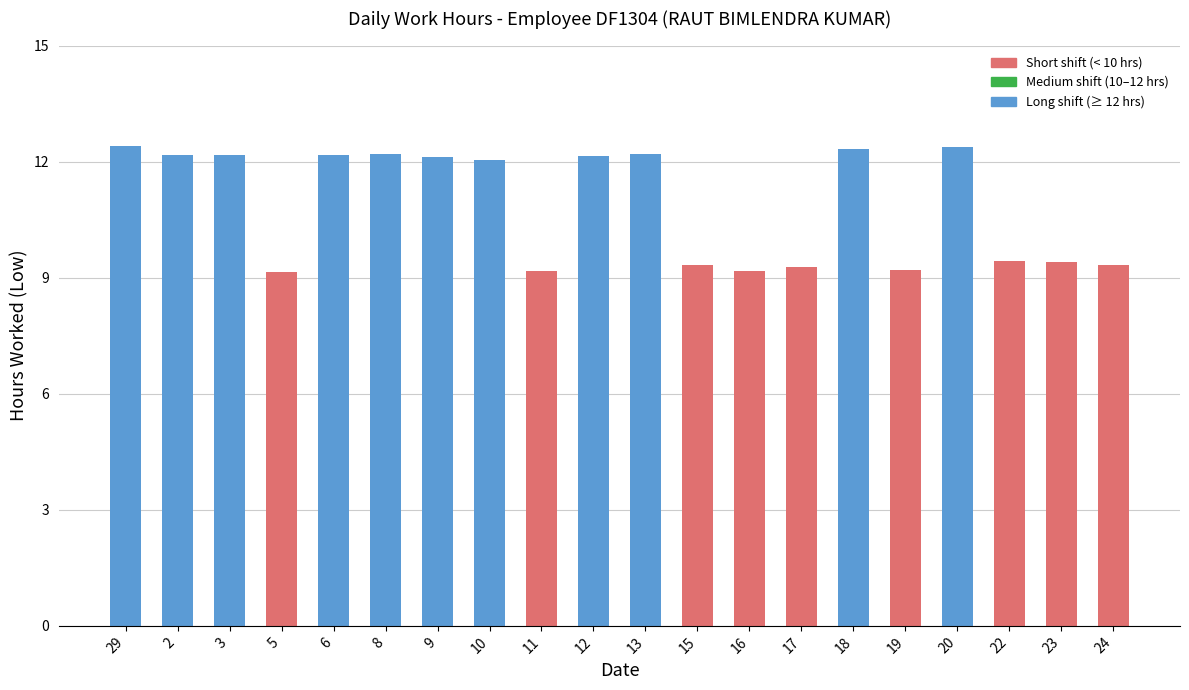

What is the difference between the second highest and minimum values?

3.2